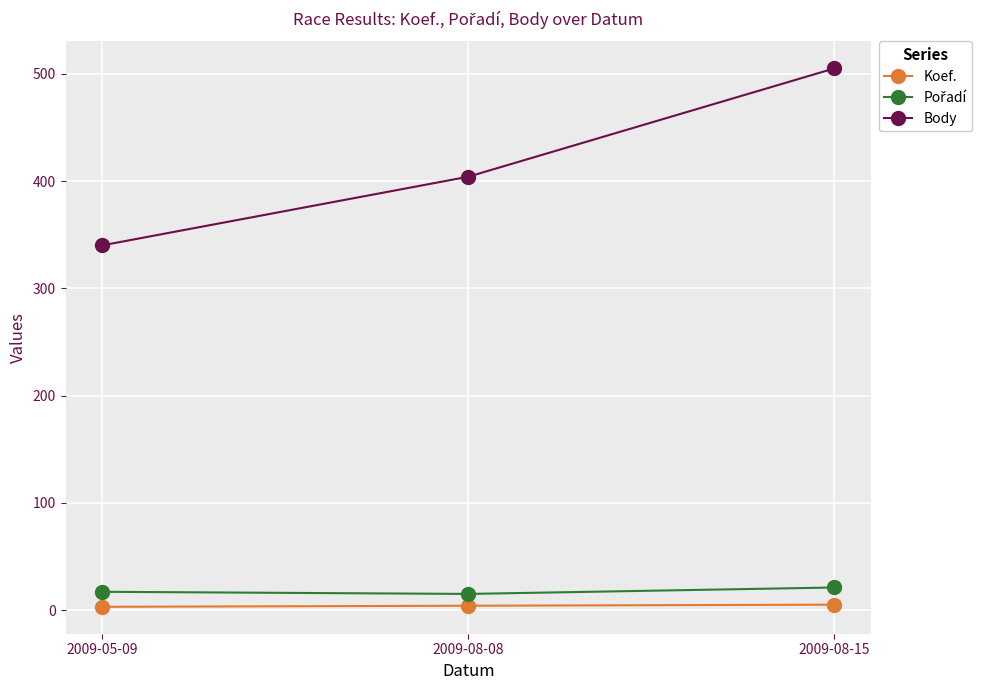

Which series has the largest range (max minus min)?

Body